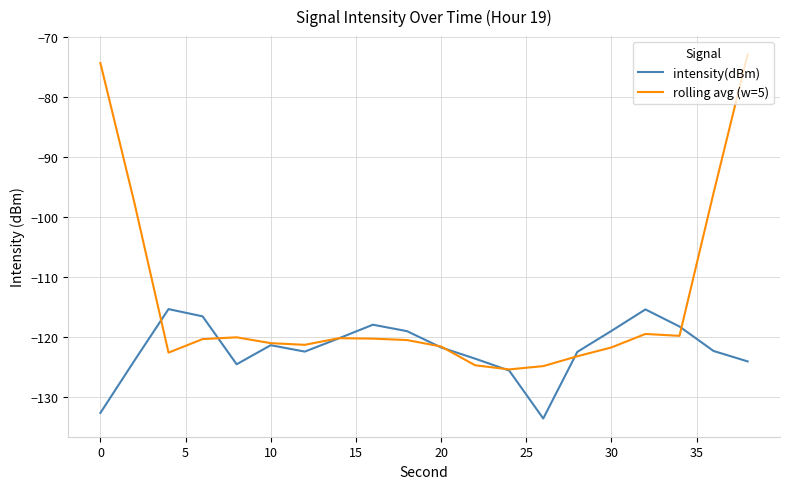

Which series has the widest spread of values?

rolling avg (w=5)